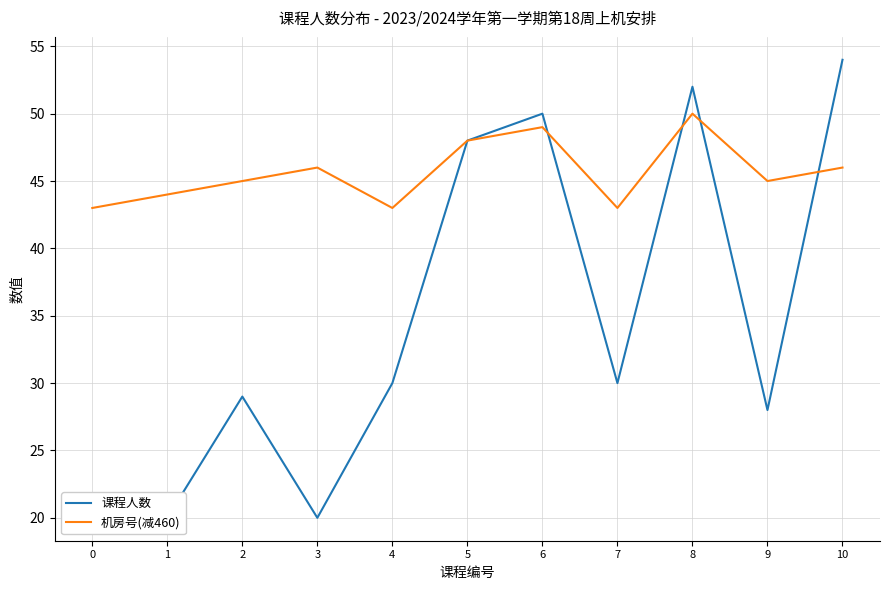

Rank the series by their maximum value, from highest to lowest.

课程人数, 机房号(减460)